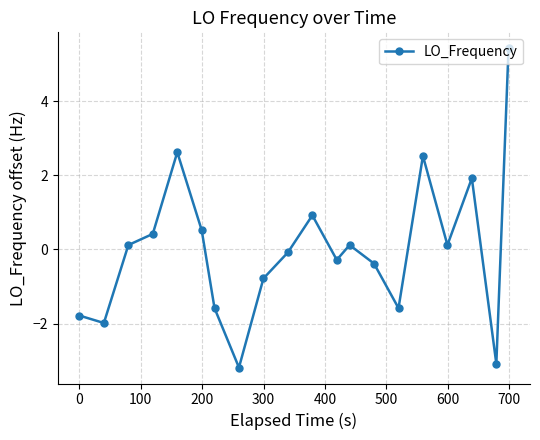

How many interior local peaks (higher than both neighbors) does the data have?

5